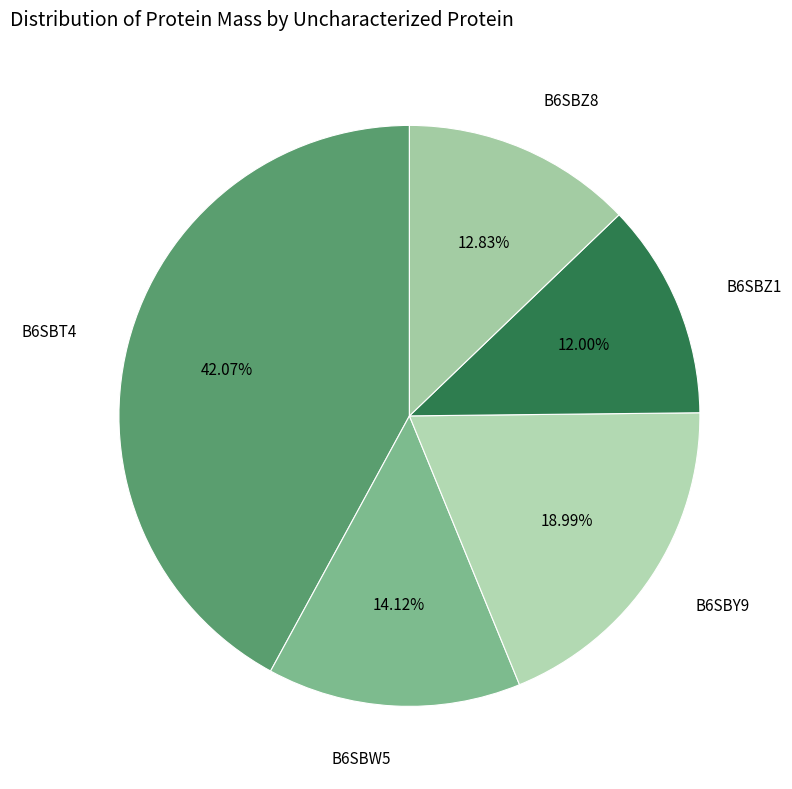

Which category has the biggest portion of the pie?

B6SBT4